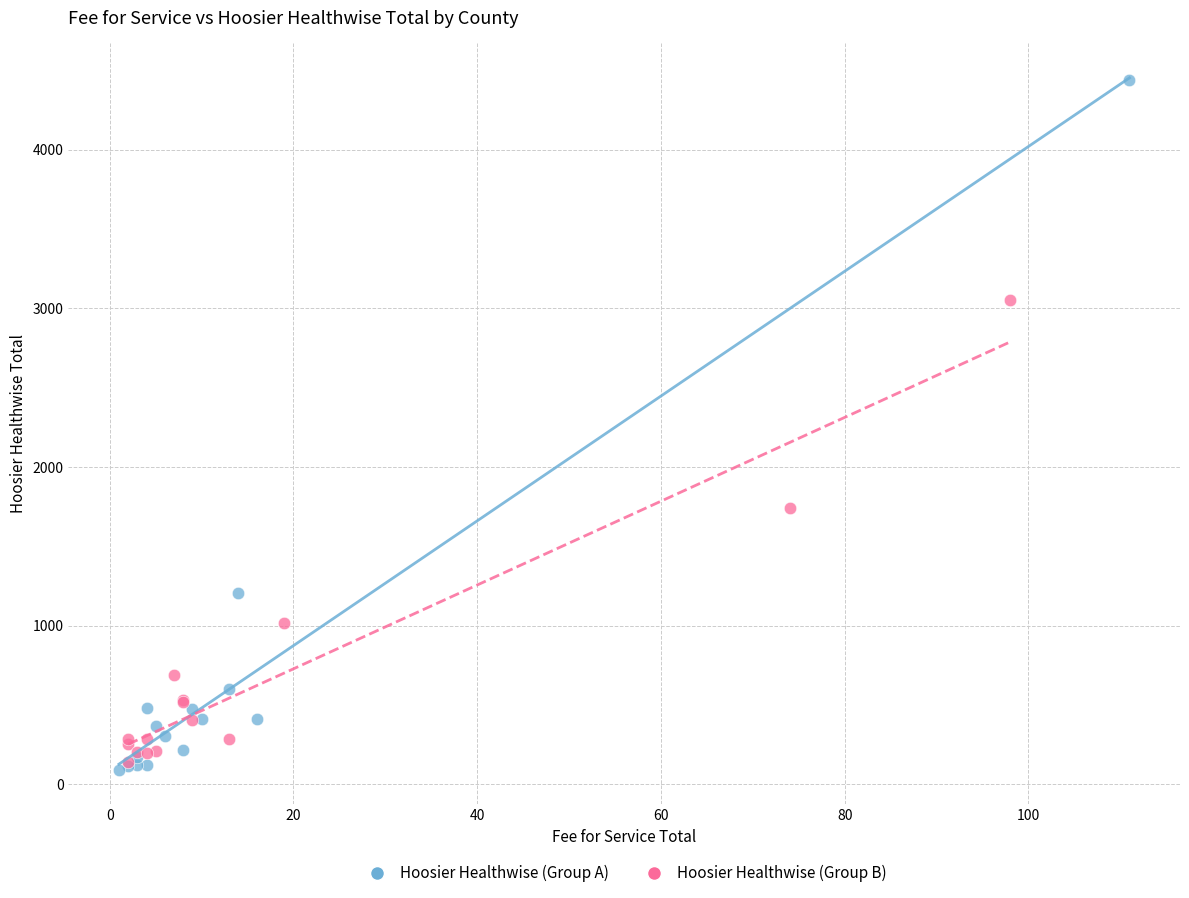

Which series has the widest spread of Y values?

Hoosier Healthwise (Group A)